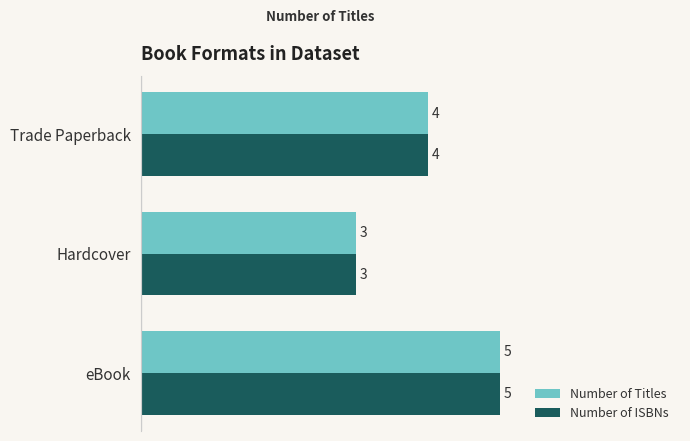

Read the Number of ISBNs value at Trade Paperback.

4